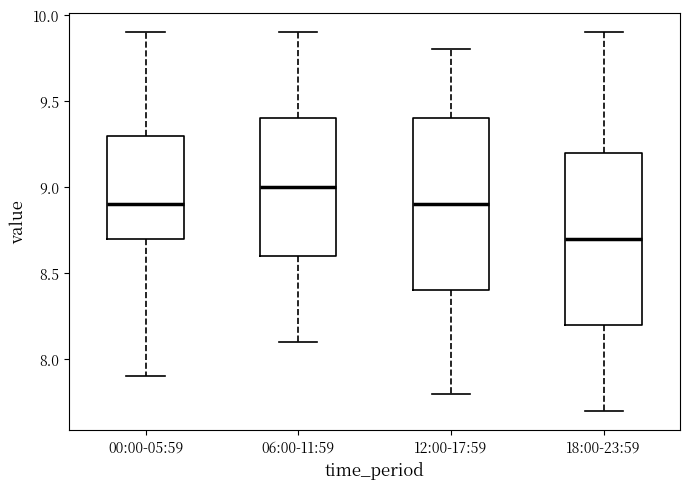

Reading left to right, read every box against the y-axis: the position of its median line, the range the box covers, and the ends of its whiskers. The values are not printed on the chart, so give them approximately, as read against the axis.

00:00-05:59: median 8.9, box 8.7 to 9.3, whiskers 7.9 to 9.9
06:00-11:59: median 9.0, box 8.6 to 9.4, whiskers 8.1 to 9.9
12:00-17:59: median 8.9, box 8.4 to 9.4, whiskers 7.8 to 9.8
18:00-23:59: median 8.7, box 8.2 to 9.2, whiskers 7.7 to 9.9